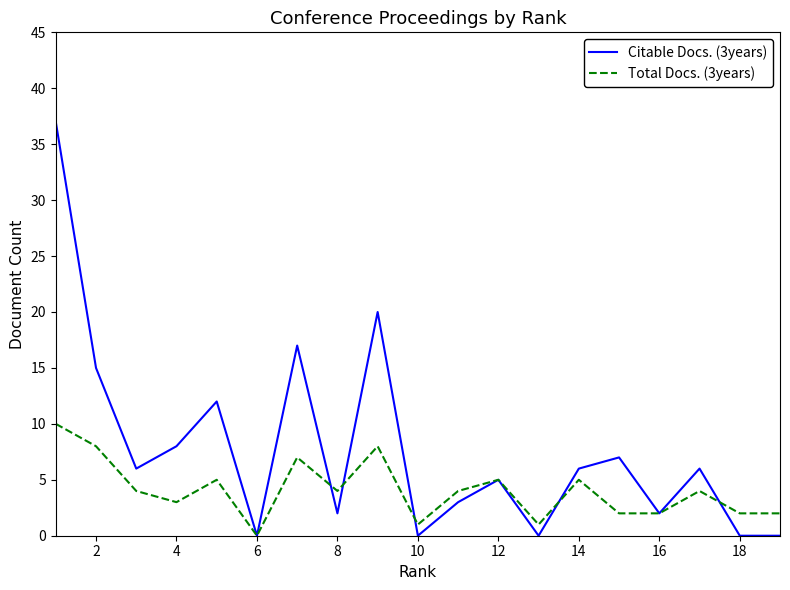

Reading left to right, what are all the values shown in this chart?

Citable Docs. (3years): 37	15	6	8	12	0	17	2	20	0	3	5	0	6	7	2	6	0	0
Total Docs. (3years): 10	8	4	3	5	0	7	4	8	1	4	5	1	5	2	2	4	2	2